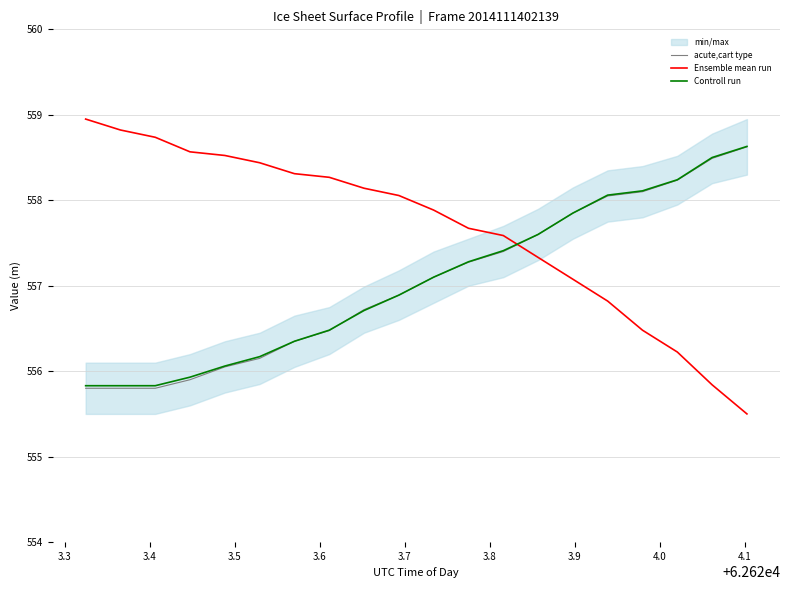

What is the difference between the maximum and second lowest values in the acute,cart type series?

2.8